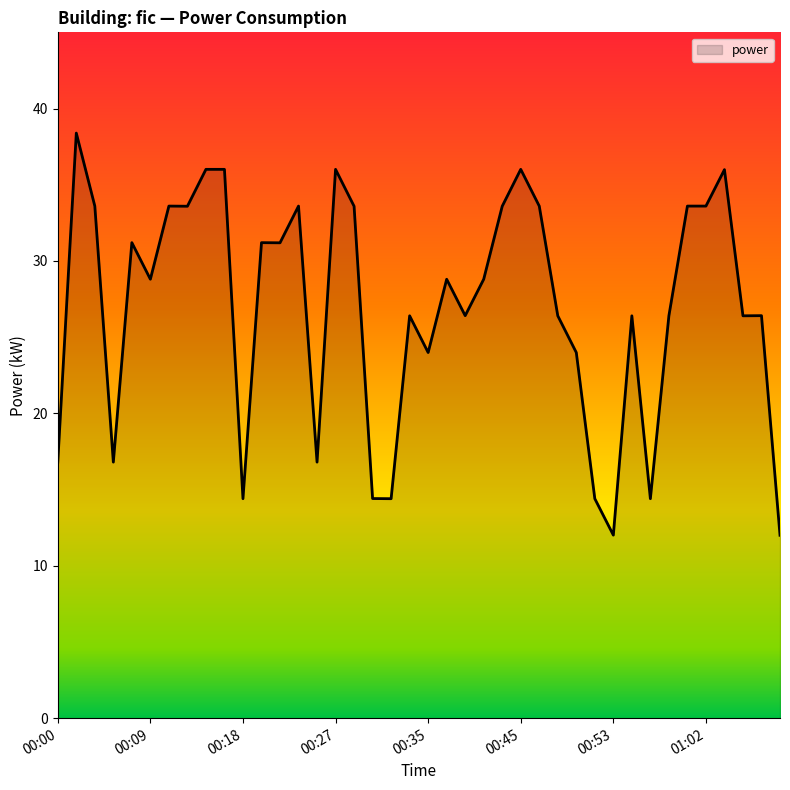

What is the maximum value shown in the chart?

38.4